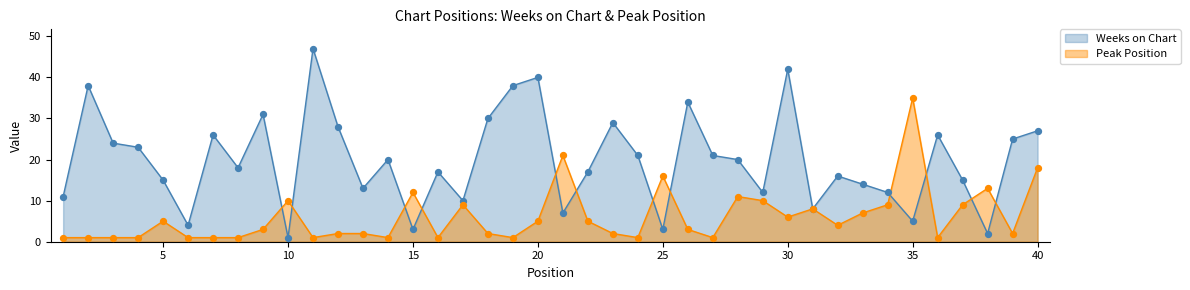

Is the value of Weeks on Chart at 29 greater than the value of Peak Position at 39?

Yes